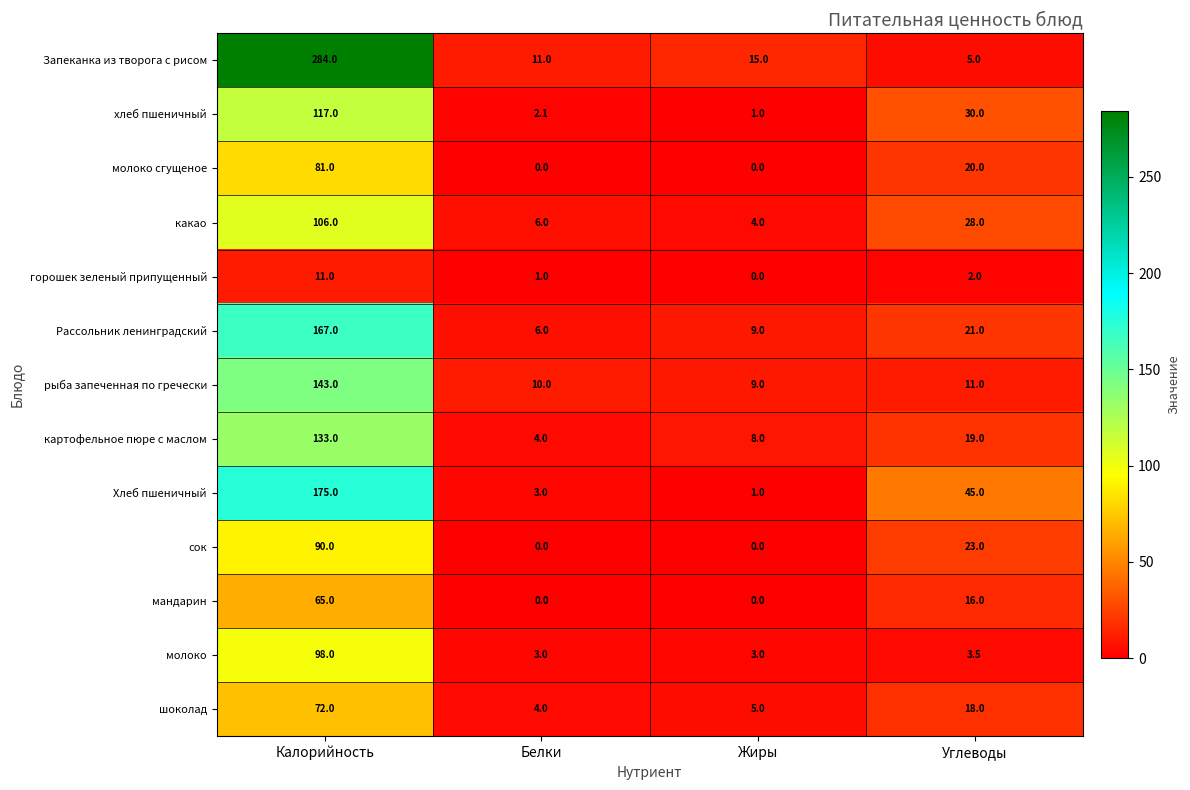

Which series has the widest spread of values?

Запеканка из творога с рисом